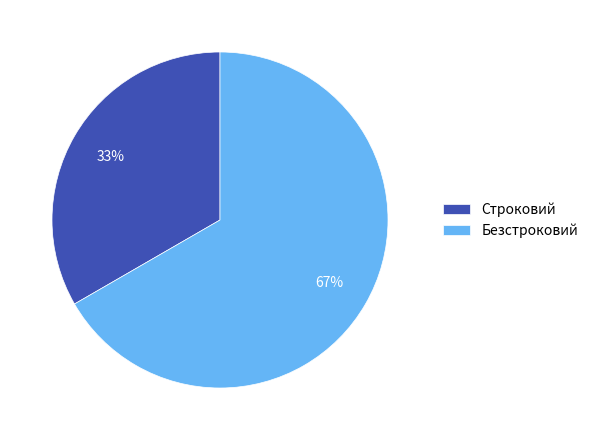

To the nearest percent, what percentage of the pie is Строковий?

33%